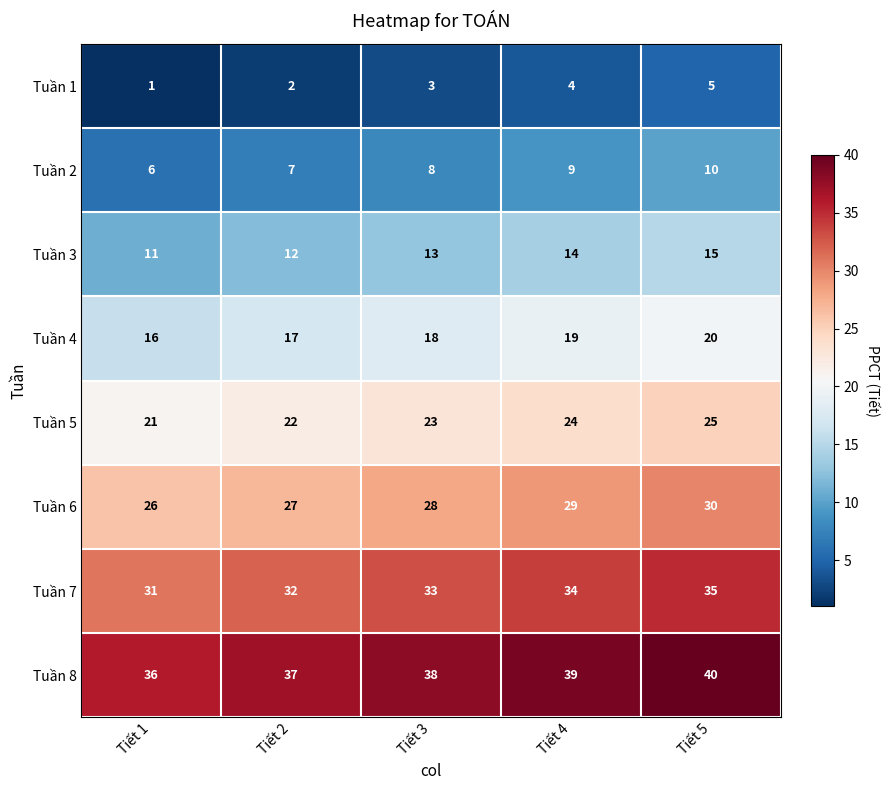

What is the total value across all series at Tiết 2?

156